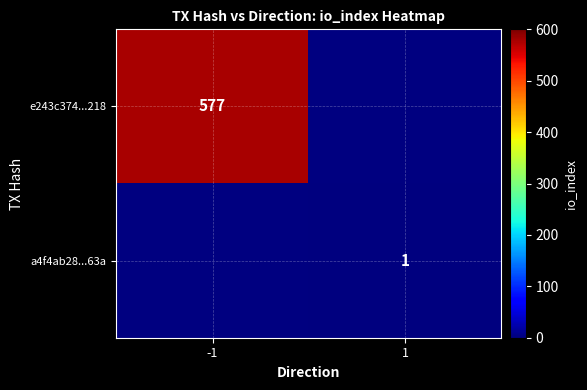

Is it true that a4f4ab28...63a equals 1 at 1?

True